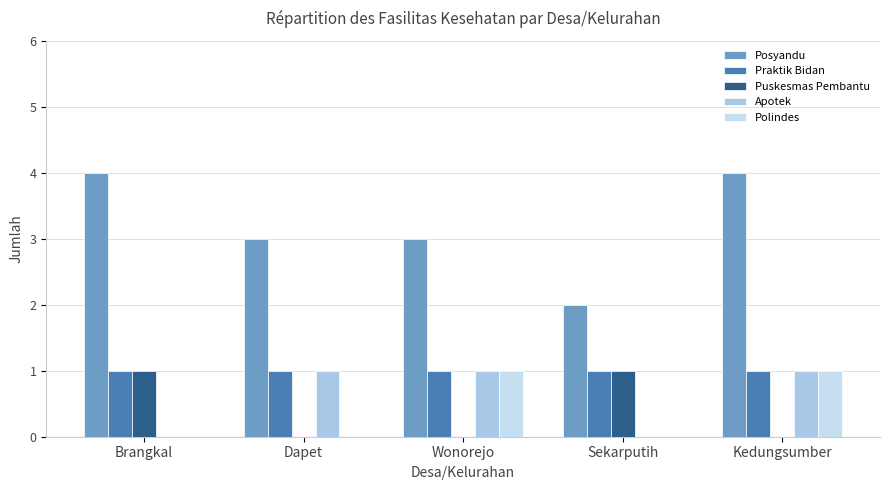

What are all the series names shown in the legend?

Posyandu, Praktik Bidan, Puskesmas Pembantu, Apotek, Polindes